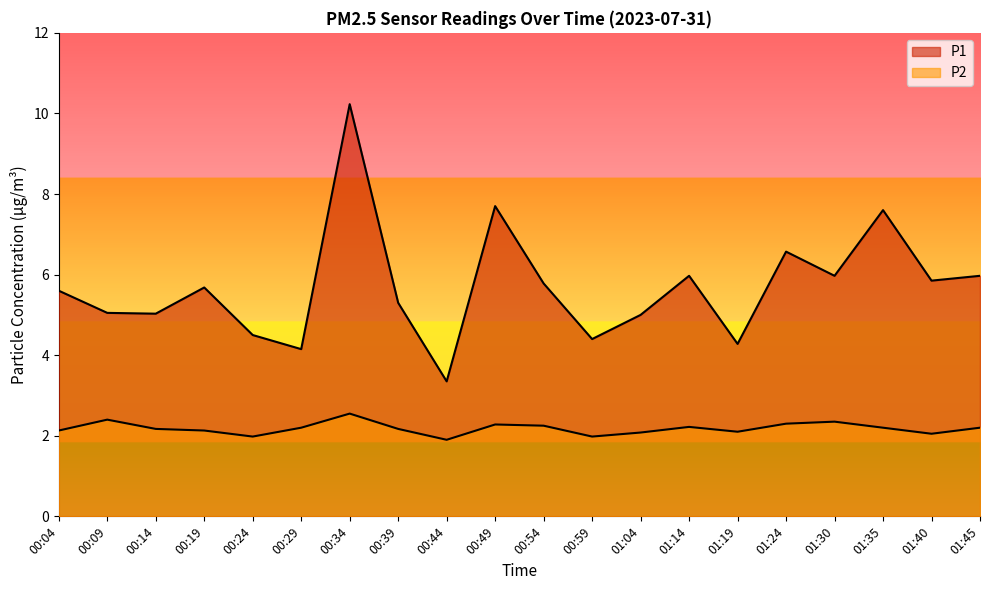

Does the chart display data point markers on the line(s)?

No